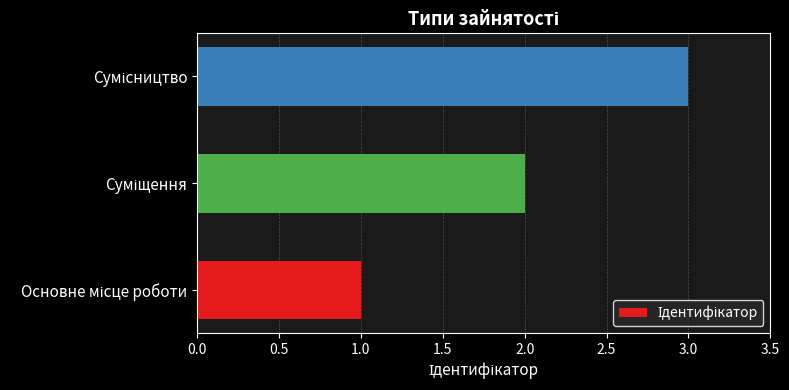

Count the number of data series in this chart.

1